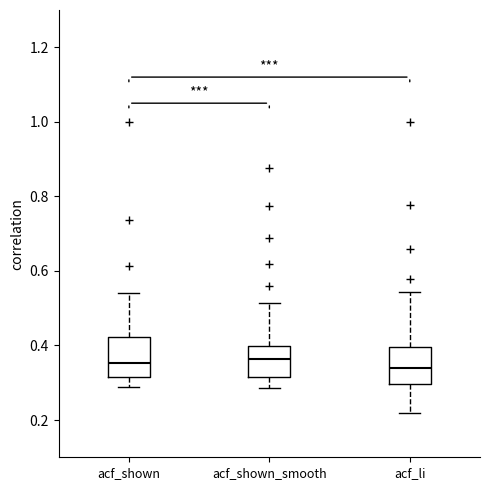

Where does the lower whisker of the box for acf_shown end on the y-axis? The values are not printed on the chart, so give them approximately, as read against the axis.

0.28